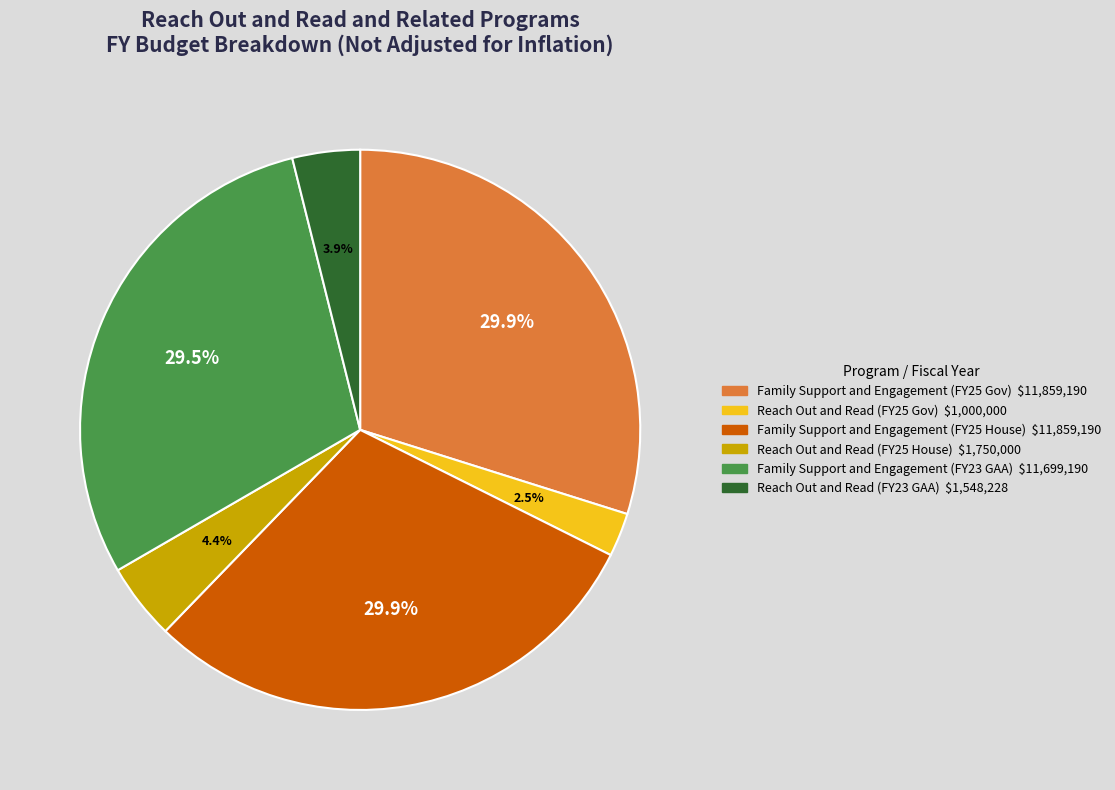

Is there any slice that represents more than half of the pie?

No